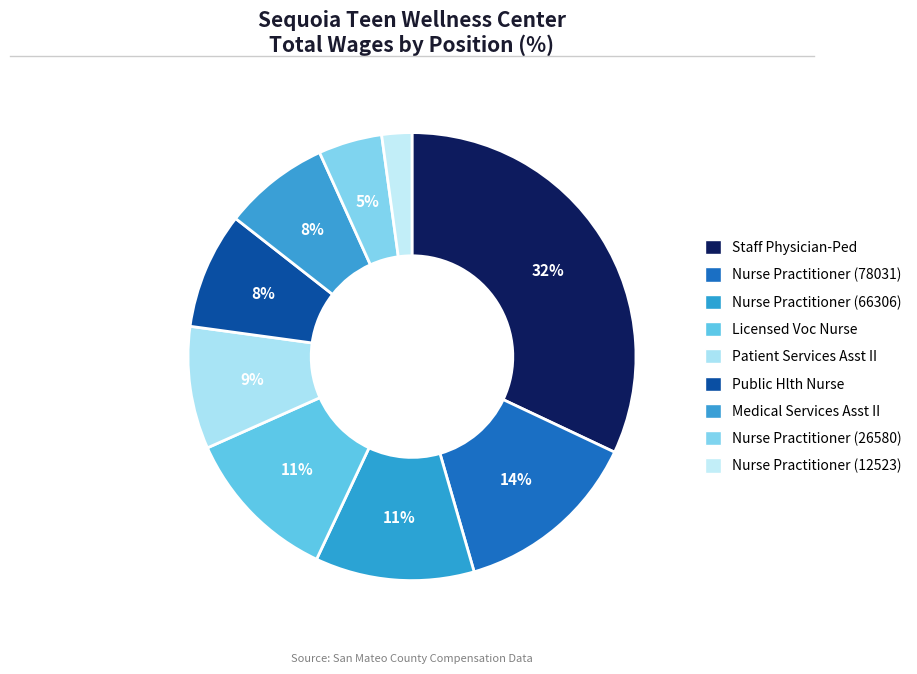

How many segments does this pie chart have?

9